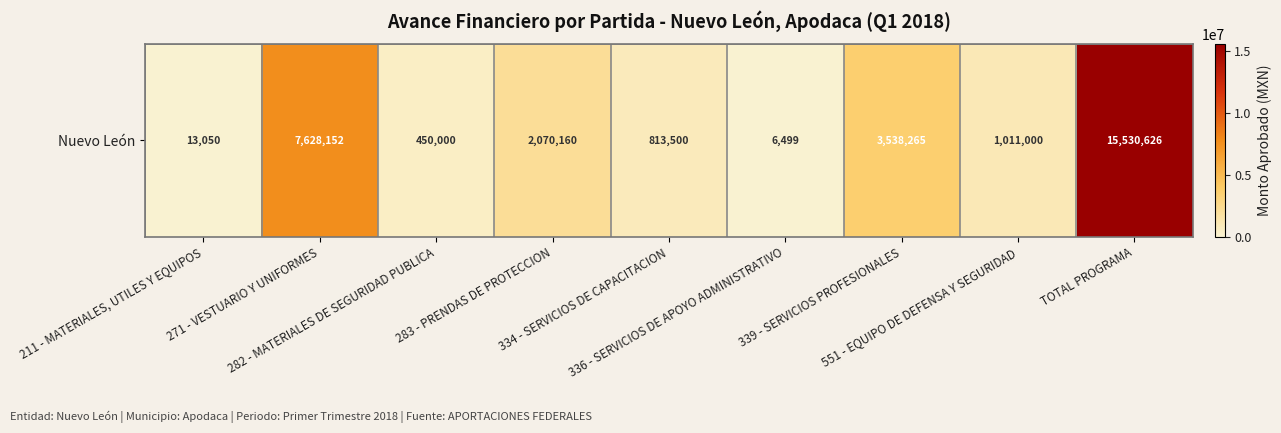

Reading left to right, what are all the values shown in this chart?

13050.0	7628152.4	450000.0	2070160.0	813500.0	6499.0	3538264.6	1011000.0	15530626.0